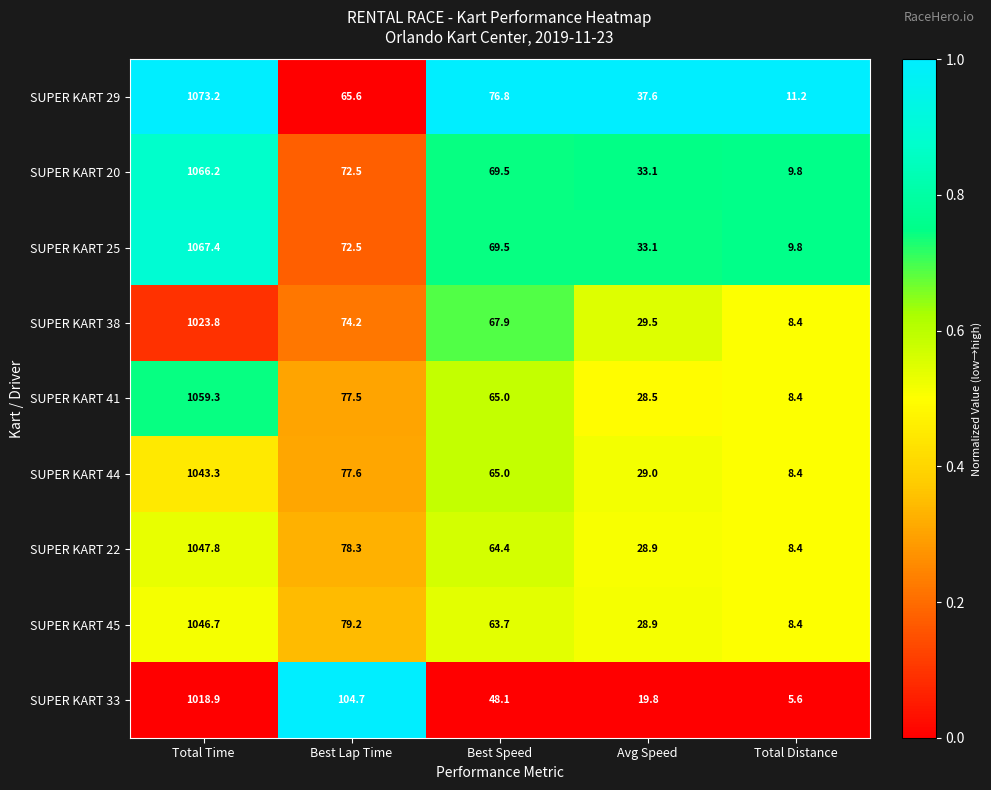

The SUPER KART 41 series shows 34.6 at Best Lap Time. True or false?

False